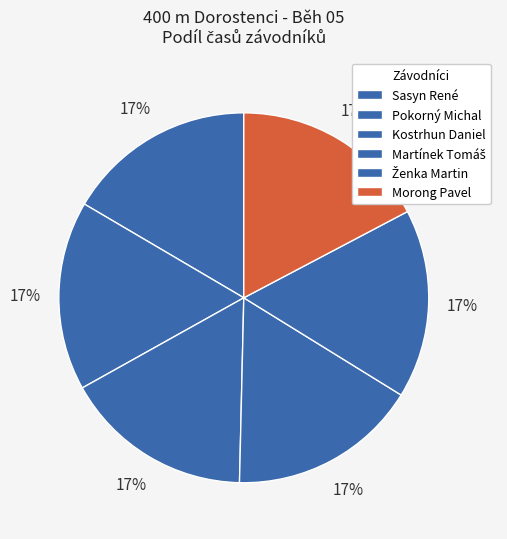

How many slices are in this pie chart?

6